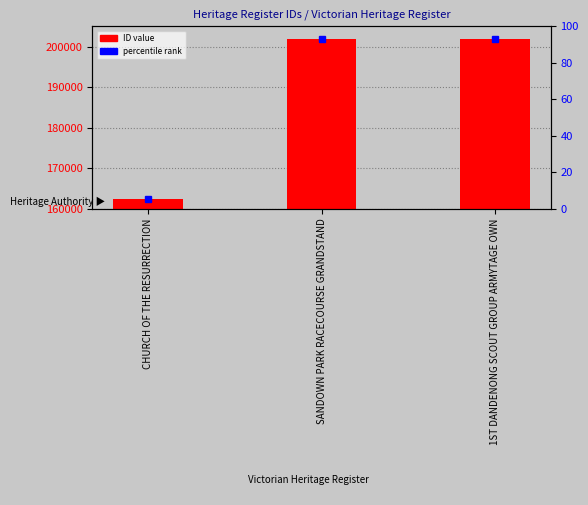

Count the number of data series in this chart.

1